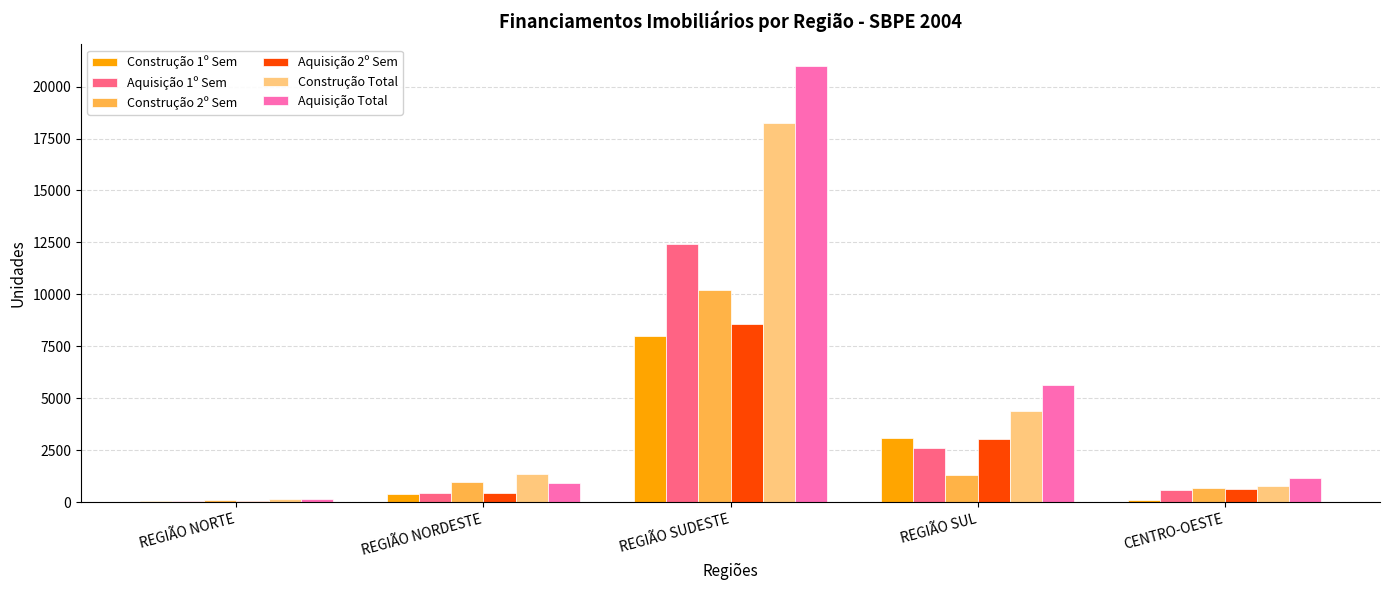

Which label corresponds to the largest value in the chart?

REGIÃO SUDESTE